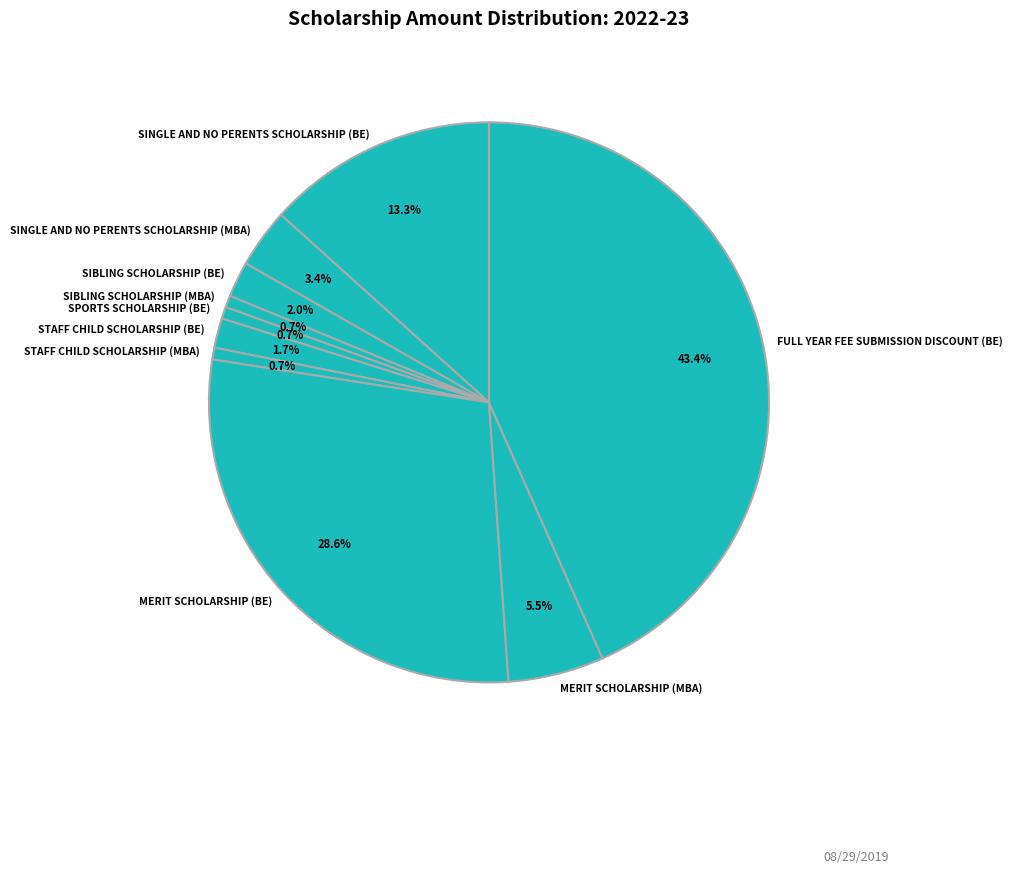

What percentage is NOT represented by MERIT SCHOLARSHIP (BE)?

71.4%